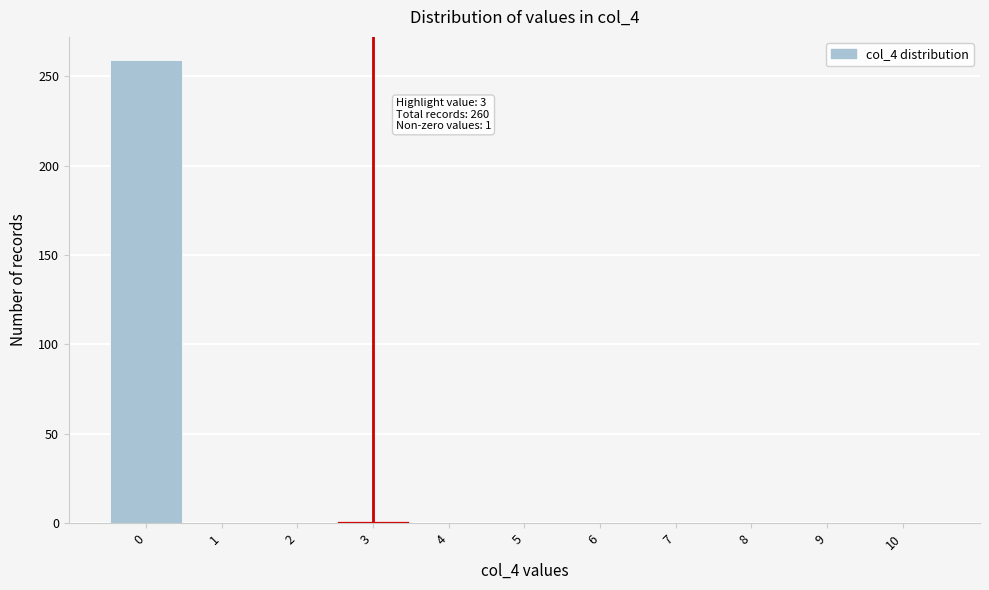

Which range on the x-axis has the tallest bar?

-0.5 to 0.5